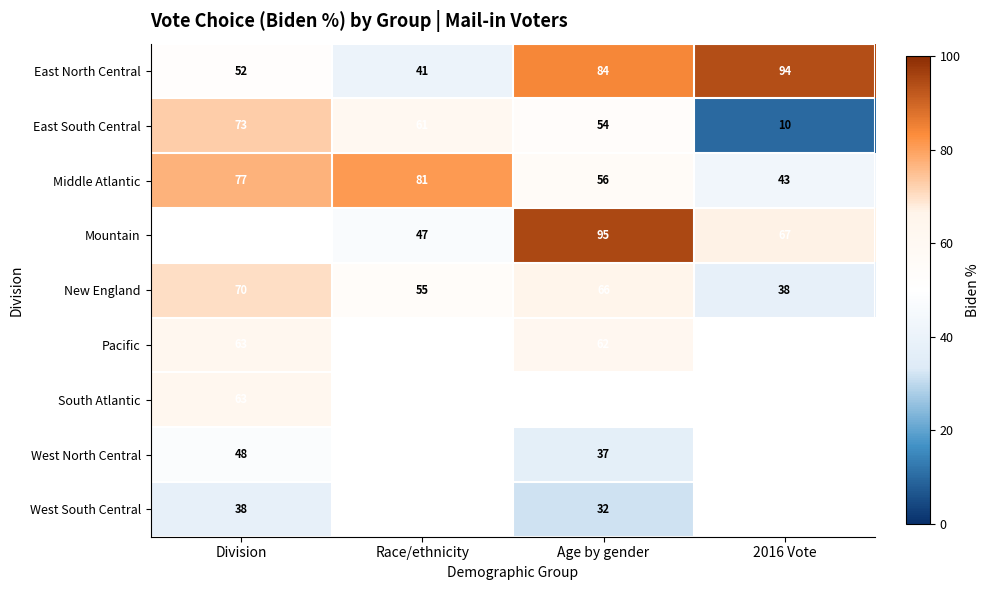

Which category has the highest value in the East North Central series?

2016 Vote